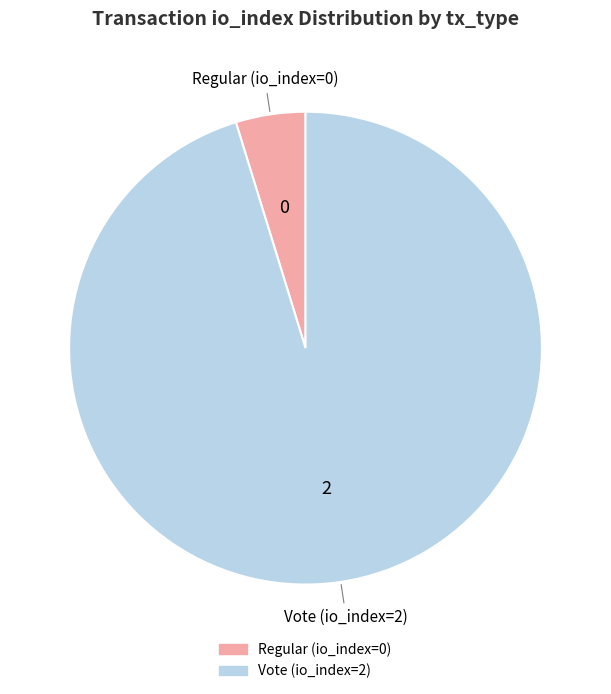

Rank the categories by value from highest to lowest.

Vote (io_index=2), Regular (io_index=0)